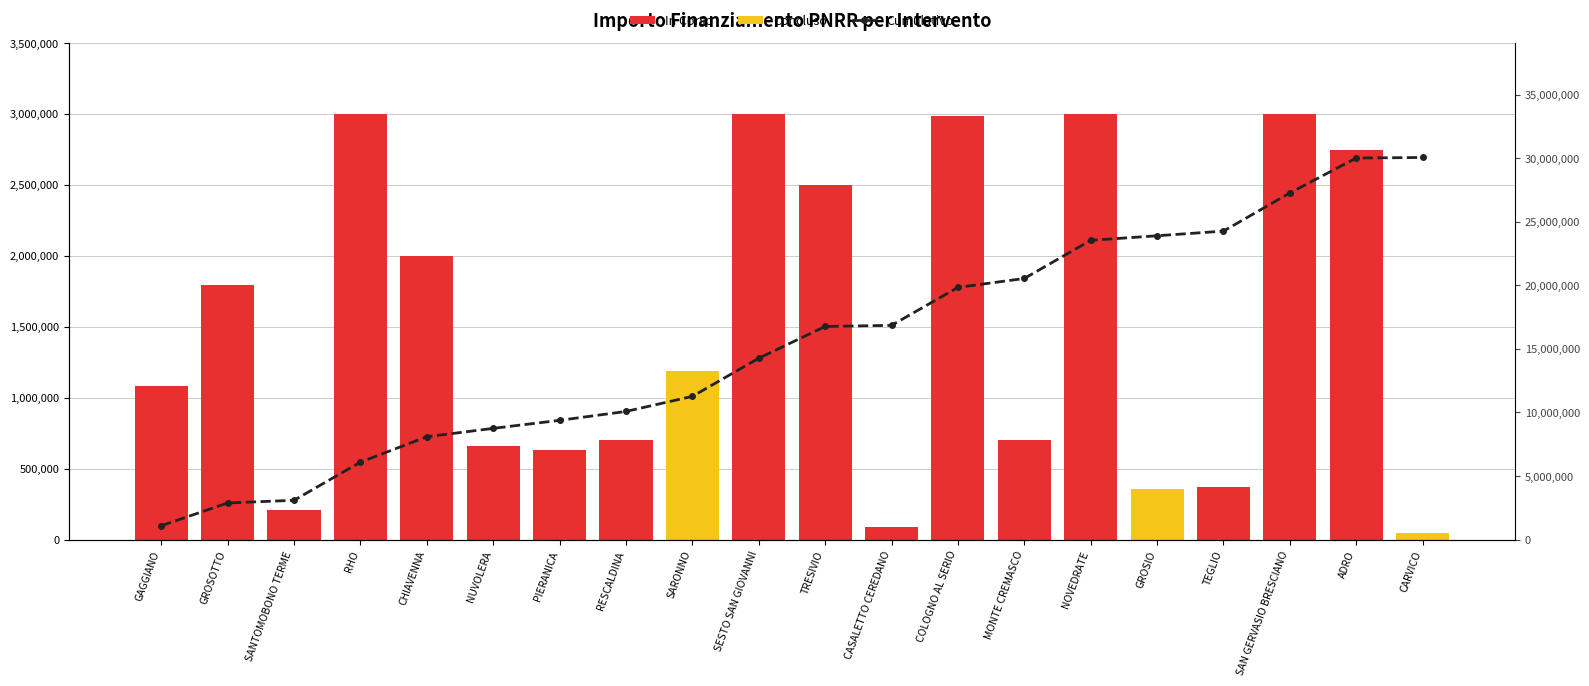

How many values in the Cumulativo series exceed 16758018?

10